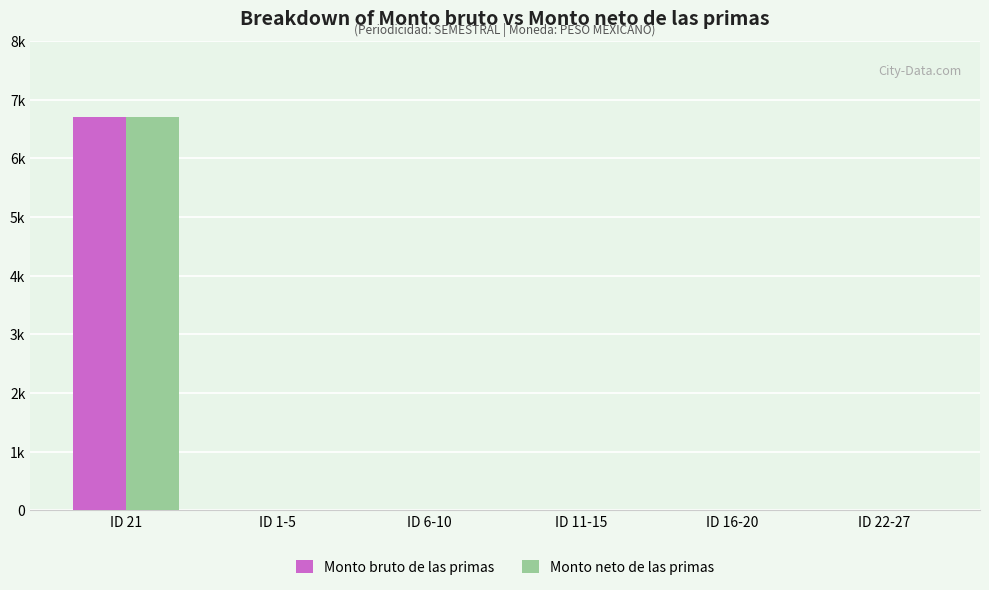

Is it true that Monto bruto de las primas equals 0 at ID 6-10?

True